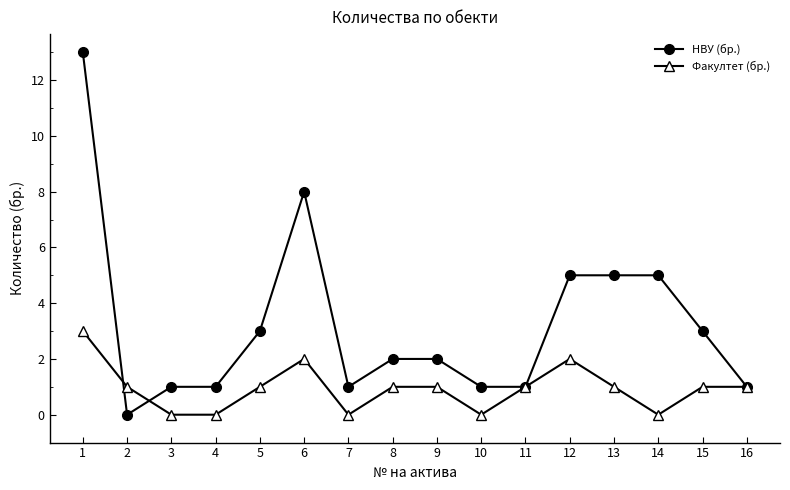

Is the value of НВУ (бр.) at 13 greater than the value of Факултет (бр.) at 8?

Yes